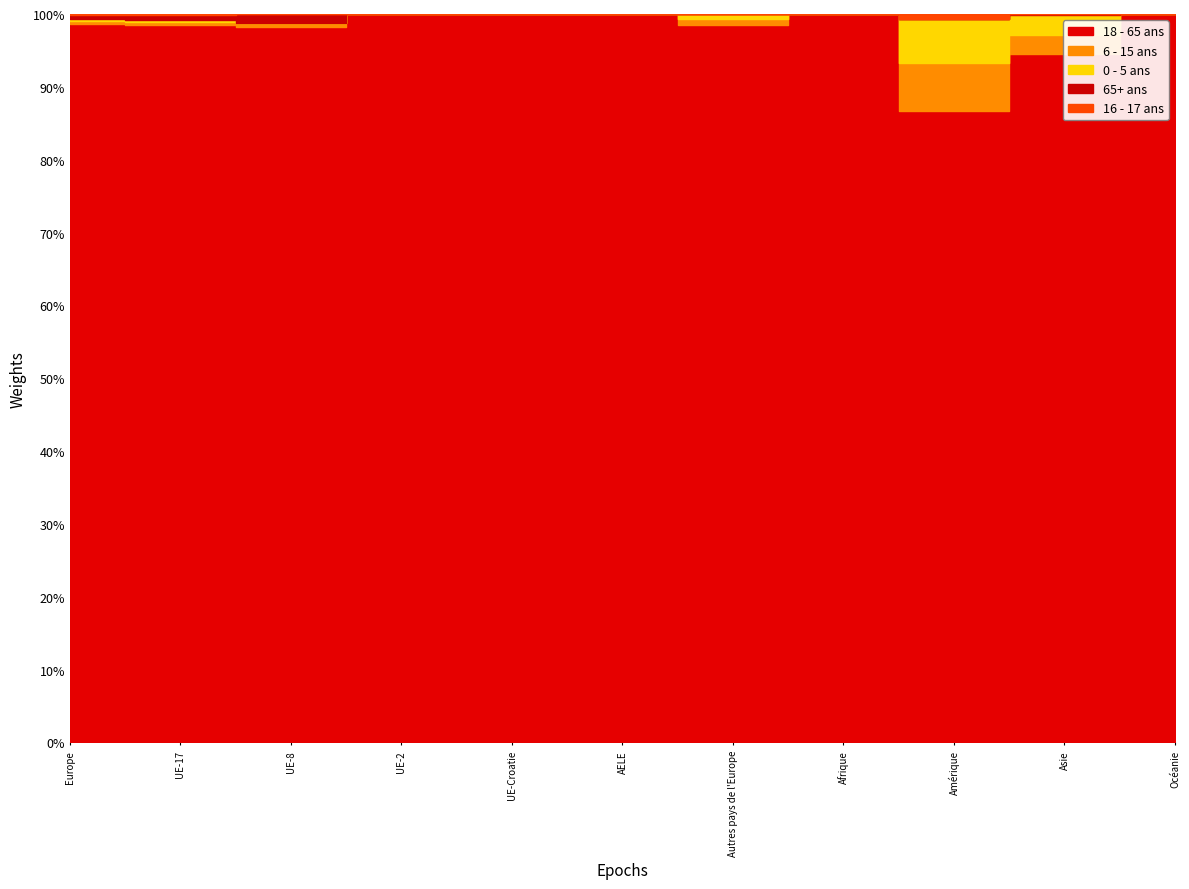

True or false: 6 - 15 ans and 65+ ans cross at least once.

False